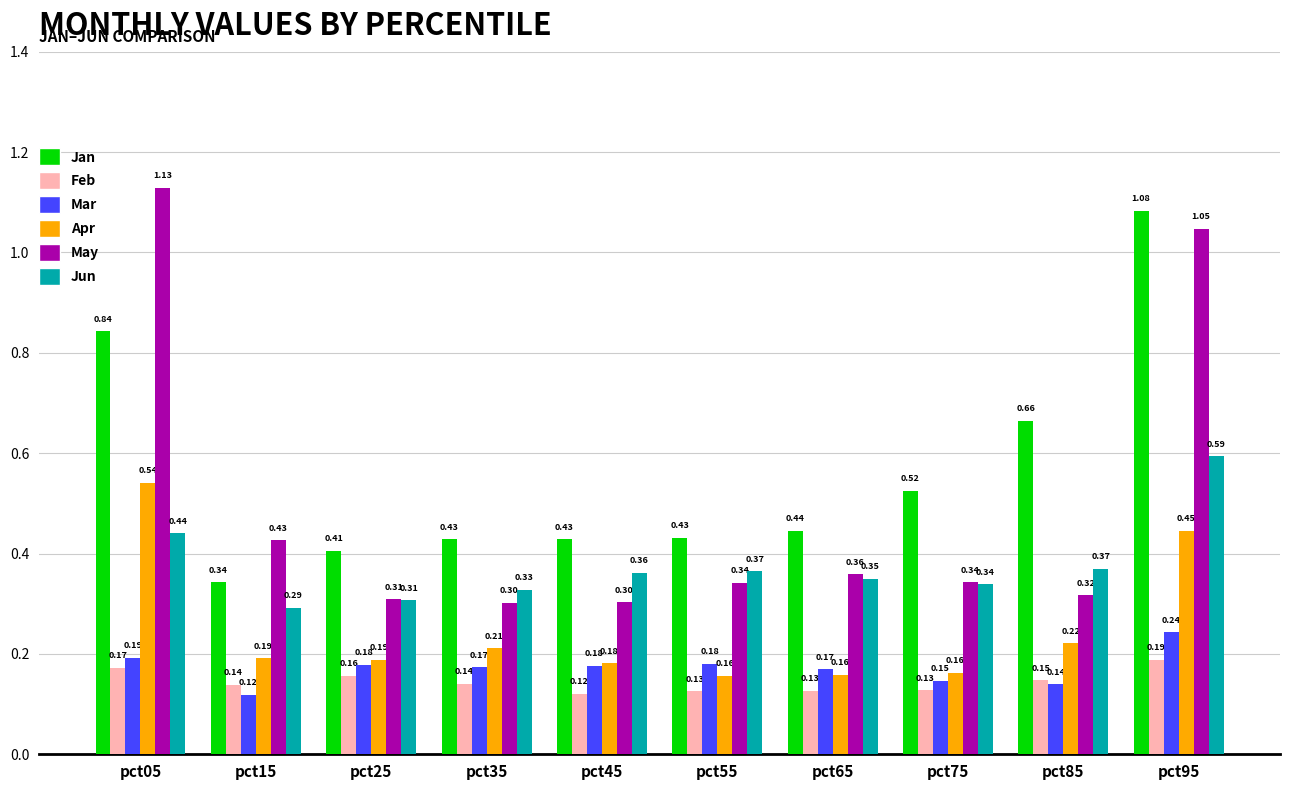

Which series has the widest spread of values?

May